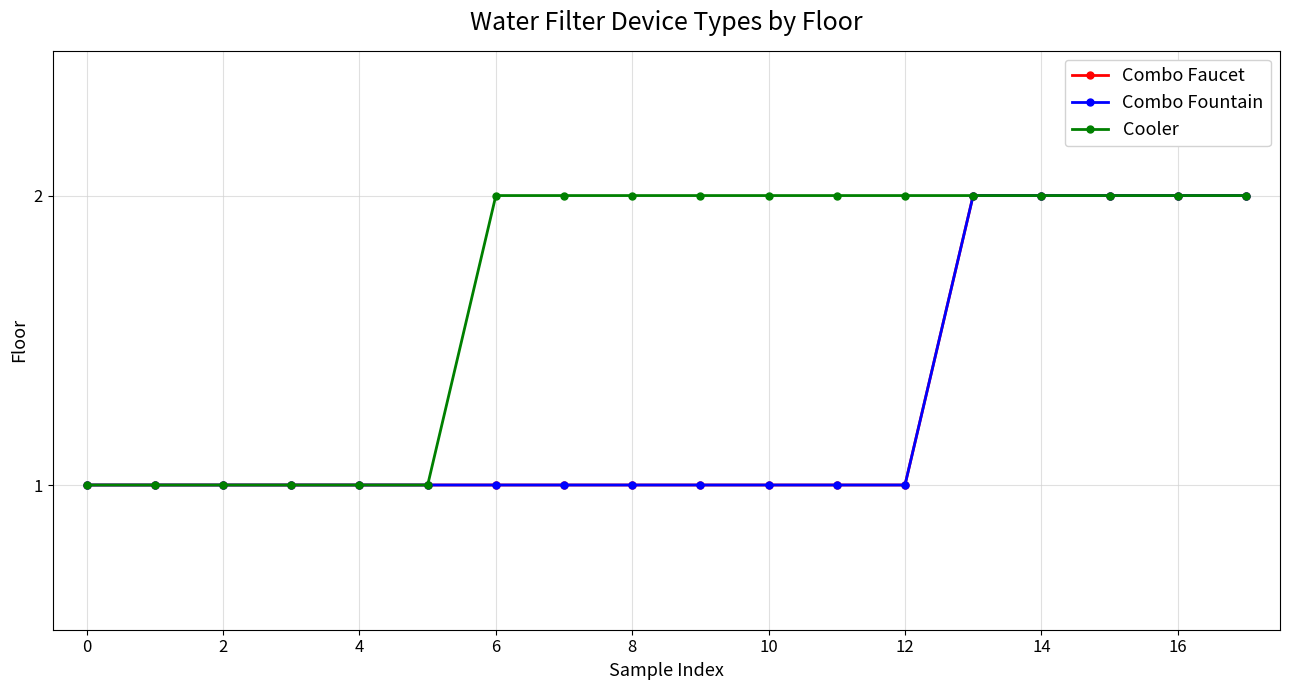

Is this an area chart (filled region under the line)?

No